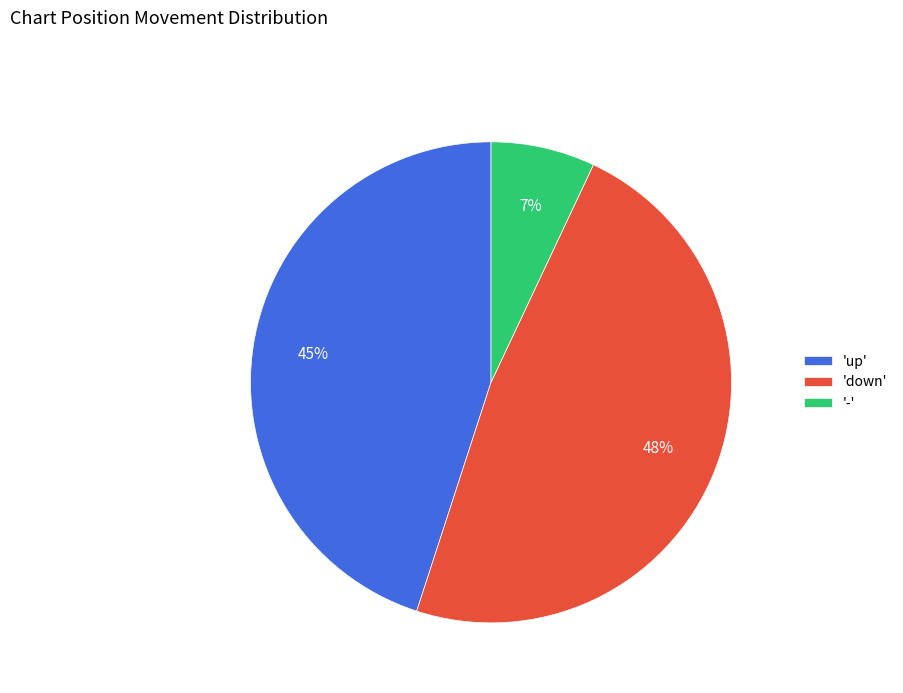

Rank the categories by value from lowest to highest.

'-', 'up', 'down'